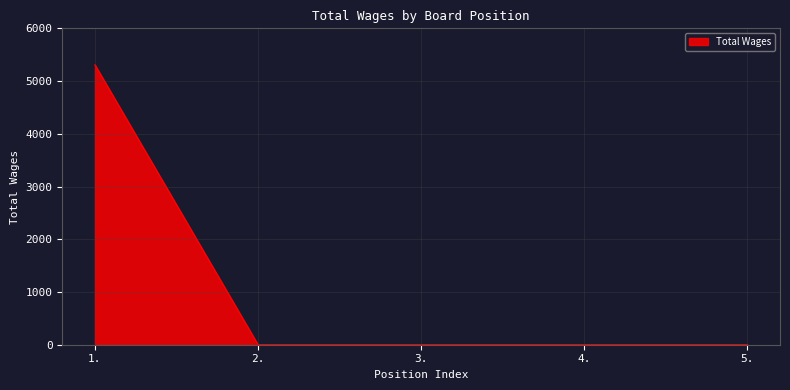

What is the sum of the values at 1. and 2.?

5309